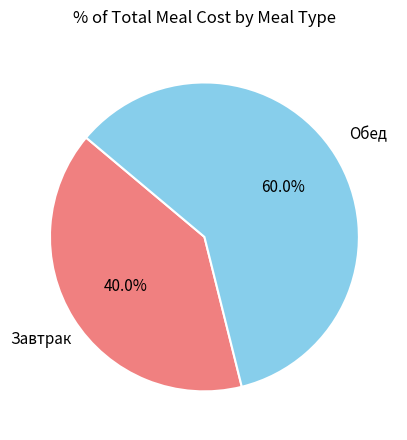

Is there a majority slice in this chart?

Yes